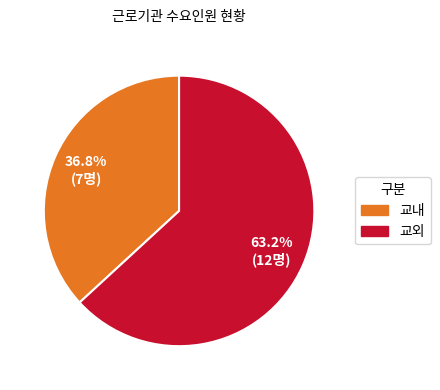

To the nearest percent, what percentage of the pie is 교내?

37%